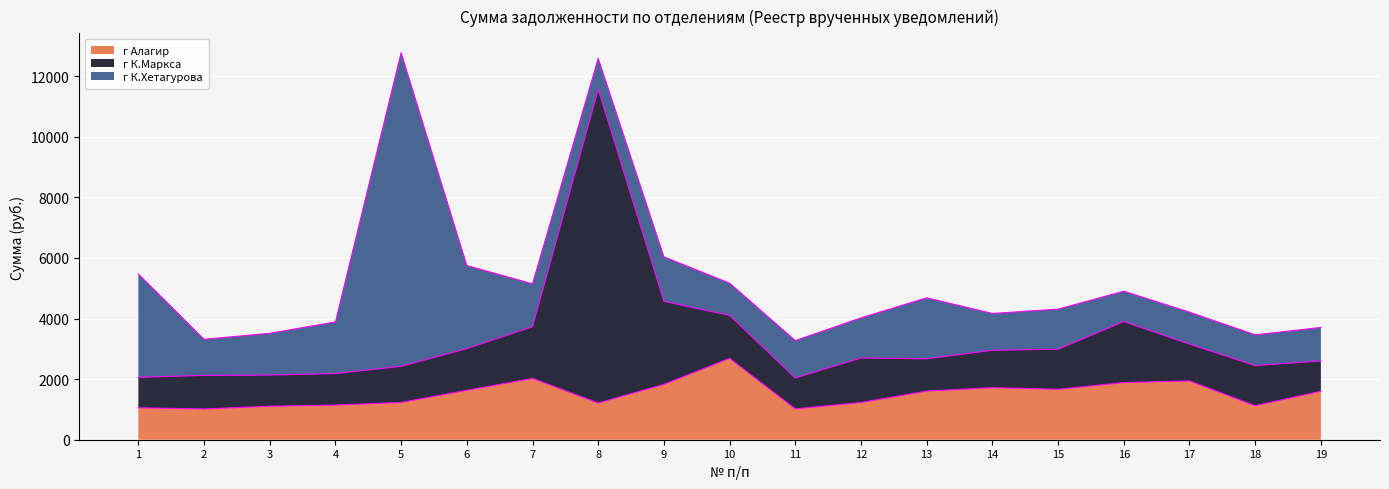

Where do г К.Хетагурова and г К.Маркса first cross each other?

6 and 7